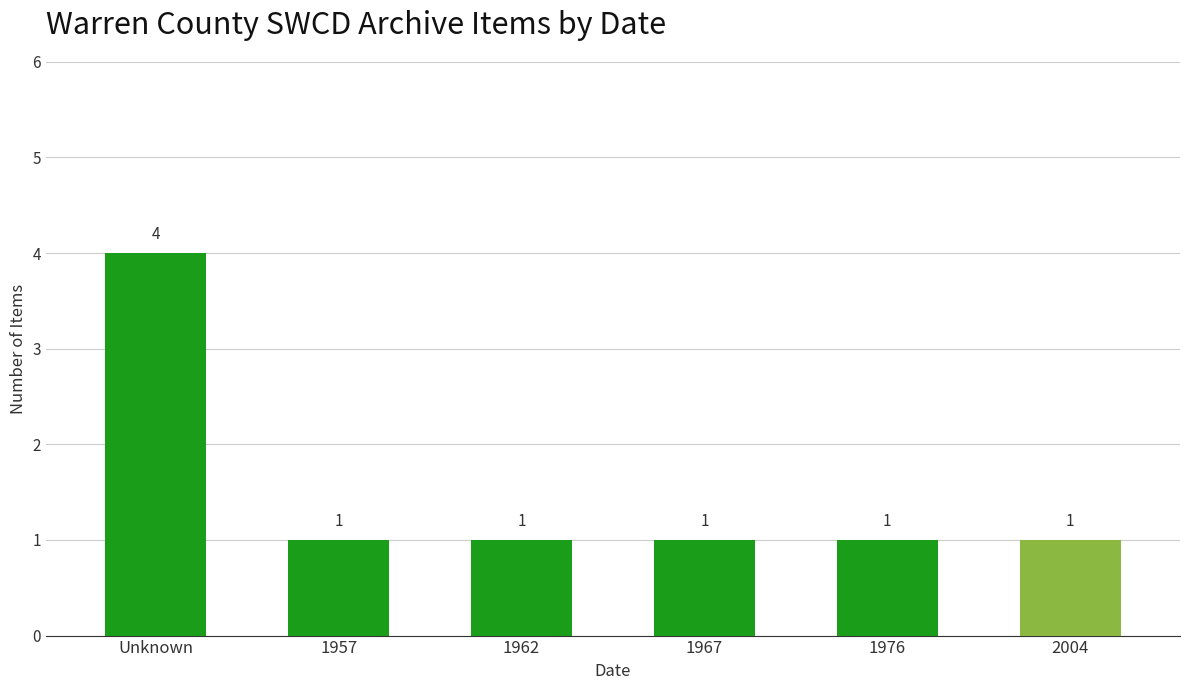

Reading left to right, transcribe all the data shown in this chart.

Unknown=4	1957=1	1962=1	1967=1	1976=1	2004=1